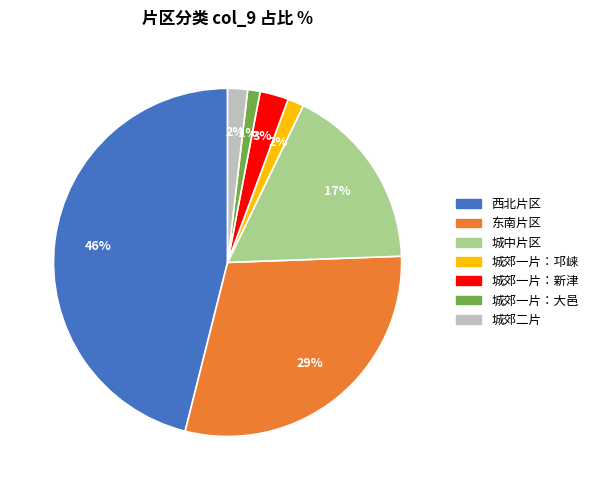

Which slice is the largest?

西北片区